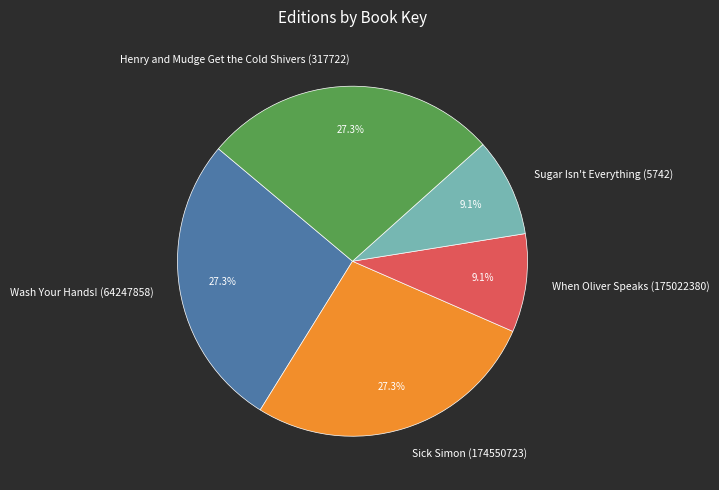

To the nearest percent, what portion does When Oliver Speaks (175022380) represent?

9%